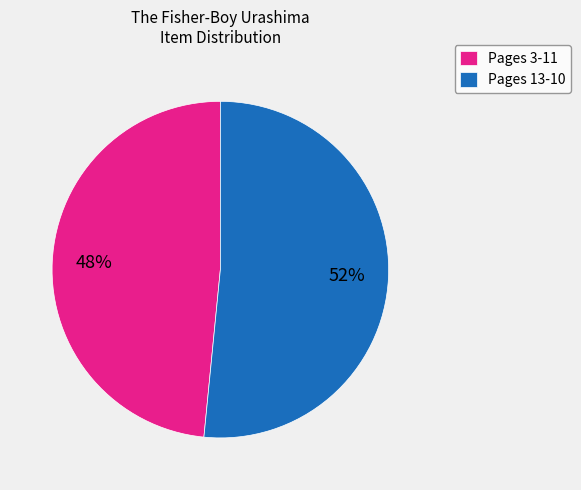

Does any single category account for the majority?

Yes